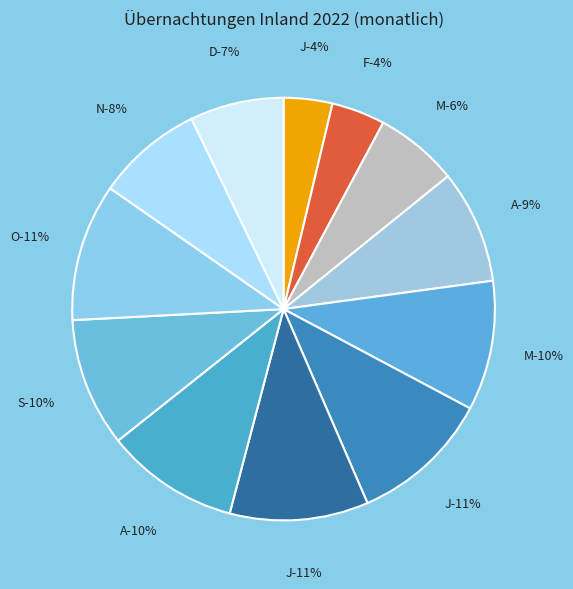

Combined, what portion of the pie is J and M?

20.5%